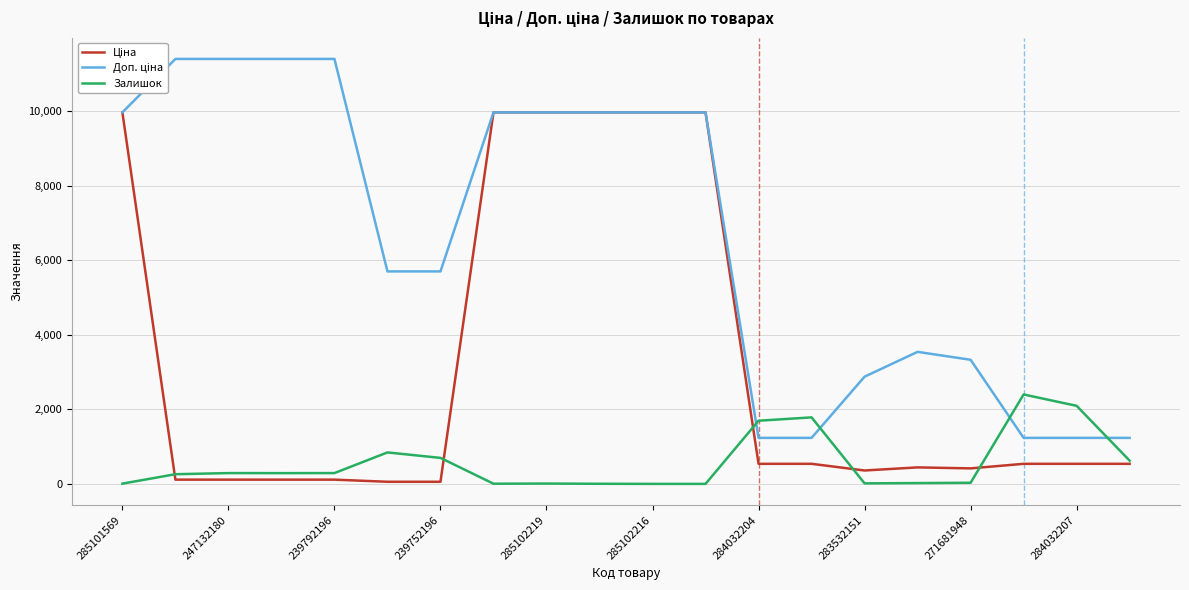

Rank the series by their maximum value, from lowest to highest.

Залишок, Ціна, Доп. ціна